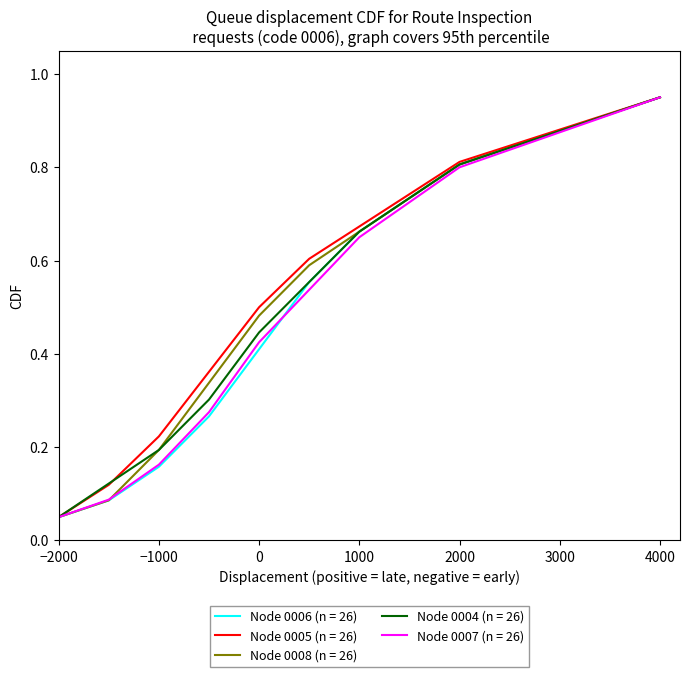

Which category has the highest value across all series?

4000